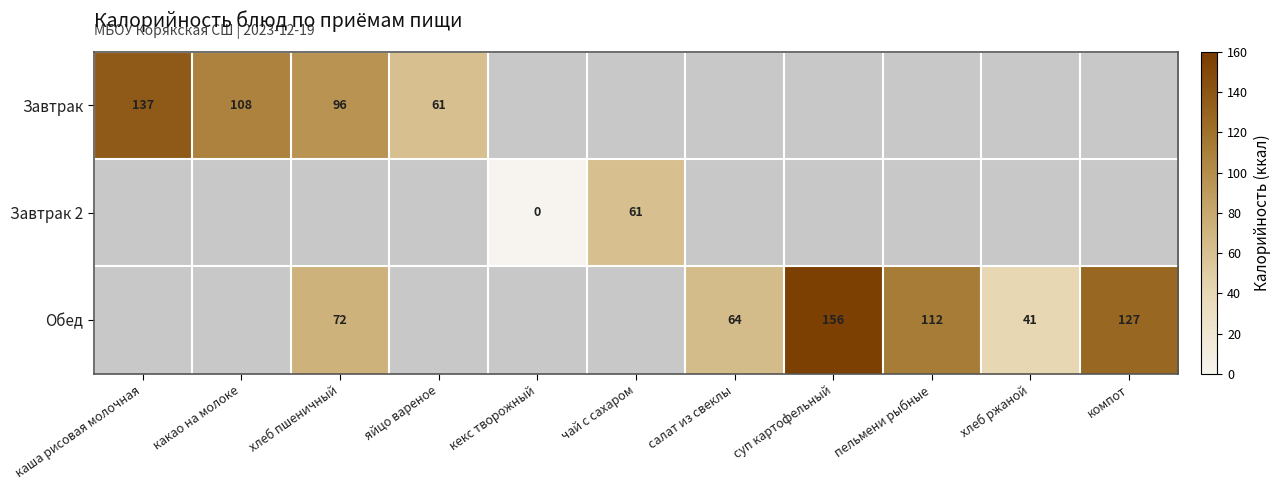

Is it true that Обед equals 156 at суп картофельный?

True